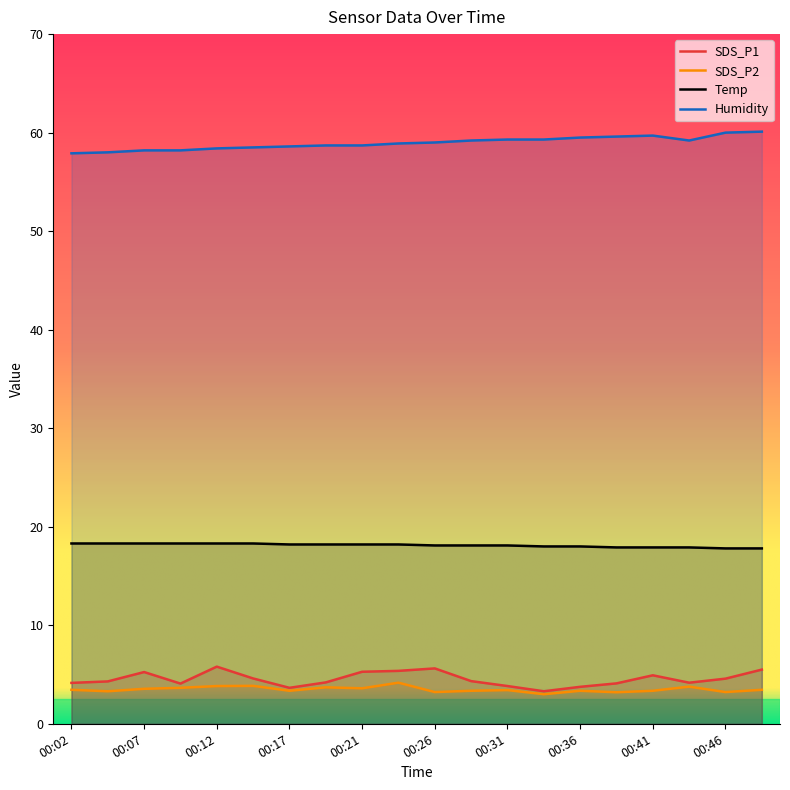

True or false: Temp has a value of 12.1 at 00:24.

False